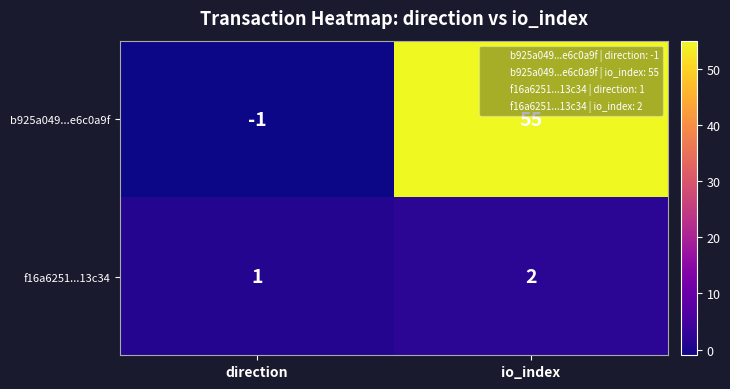

At which label is b925a049...e6c0a9f closest to 27?

direction